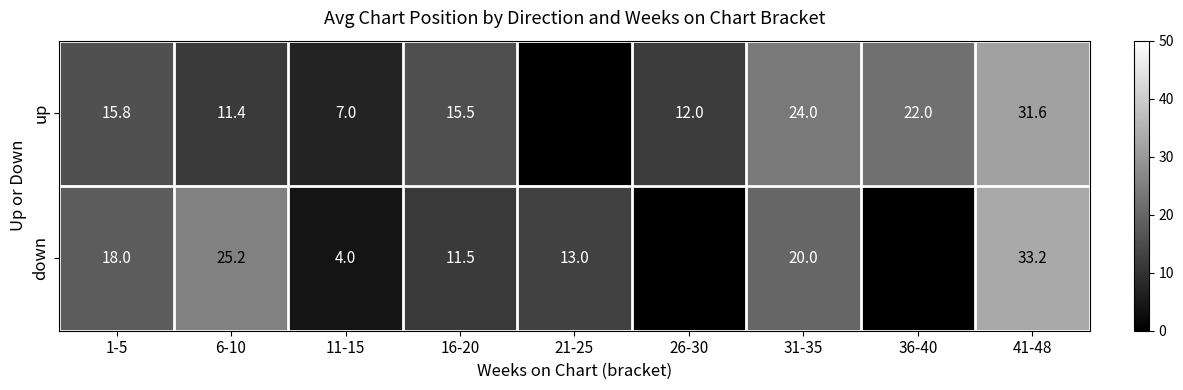

Is it true that down equals 1.5 at 11-15?

False